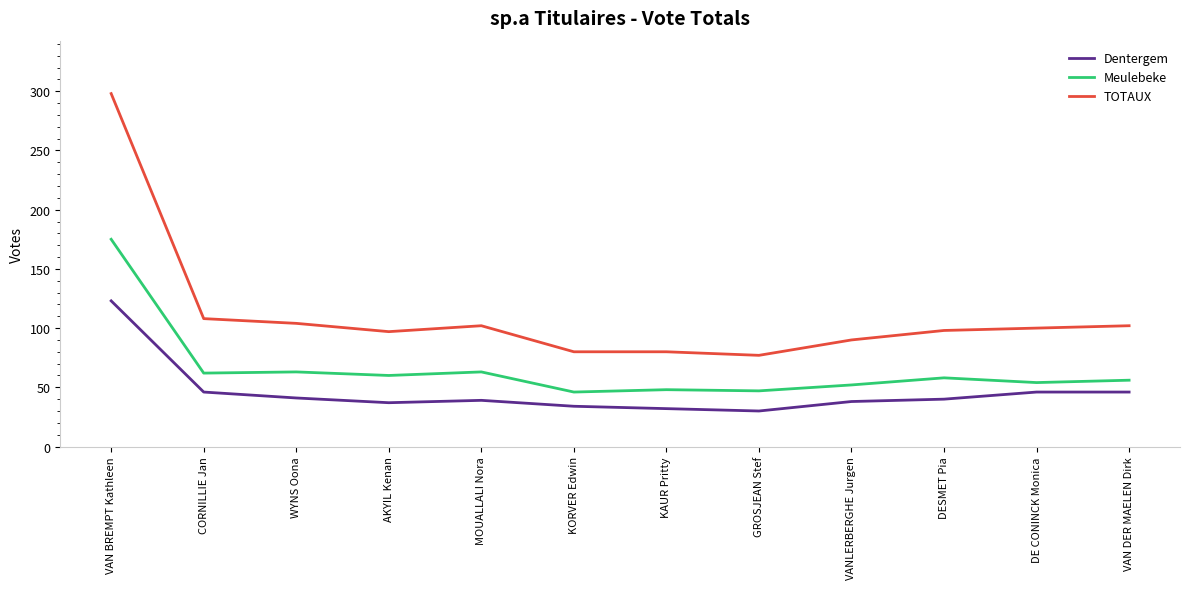

What position from the right is MOUALLALI Nora?

8